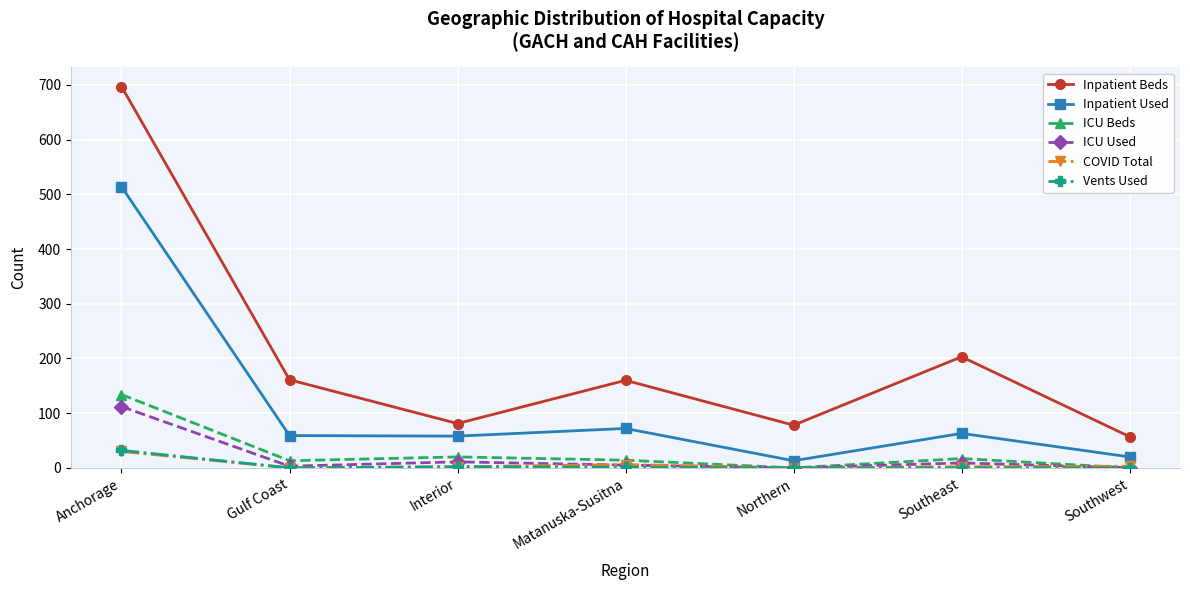

What is the maximum value for ICU Used?

112